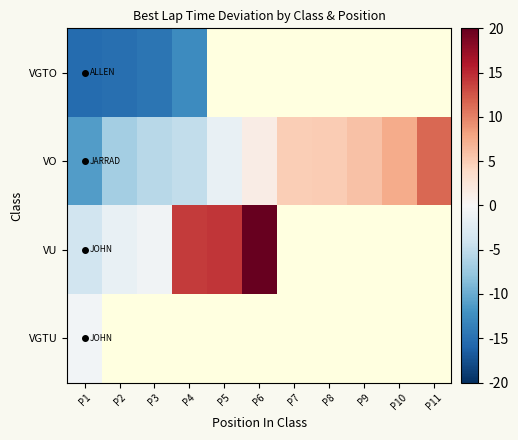

Rank the series at P1 from highest to lowest value.

VGTU, VU, VO, VGTO